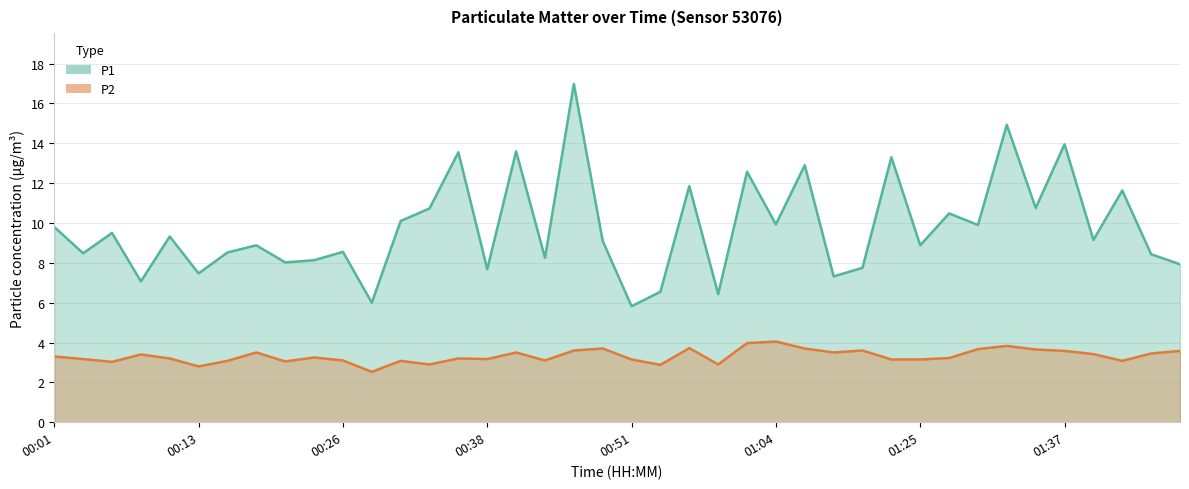

Where is P2 nearest to the value 3?

00:06